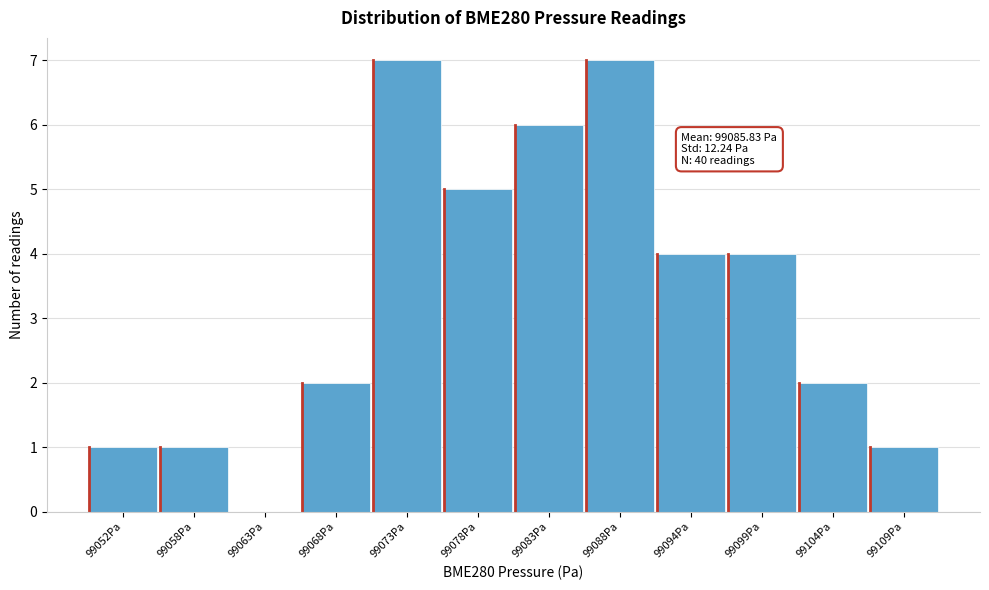

Reading left to right, list all the values displayed in this chart.

99052Pa=1	99058Pa=1	99063Pa=0	99068Pa=2	99073Pa=7	99078Pa=5	99083Pa=6	99088Pa=7	99094Pa=4	99099Pa=4	99104Pa=2	99109Pa=1